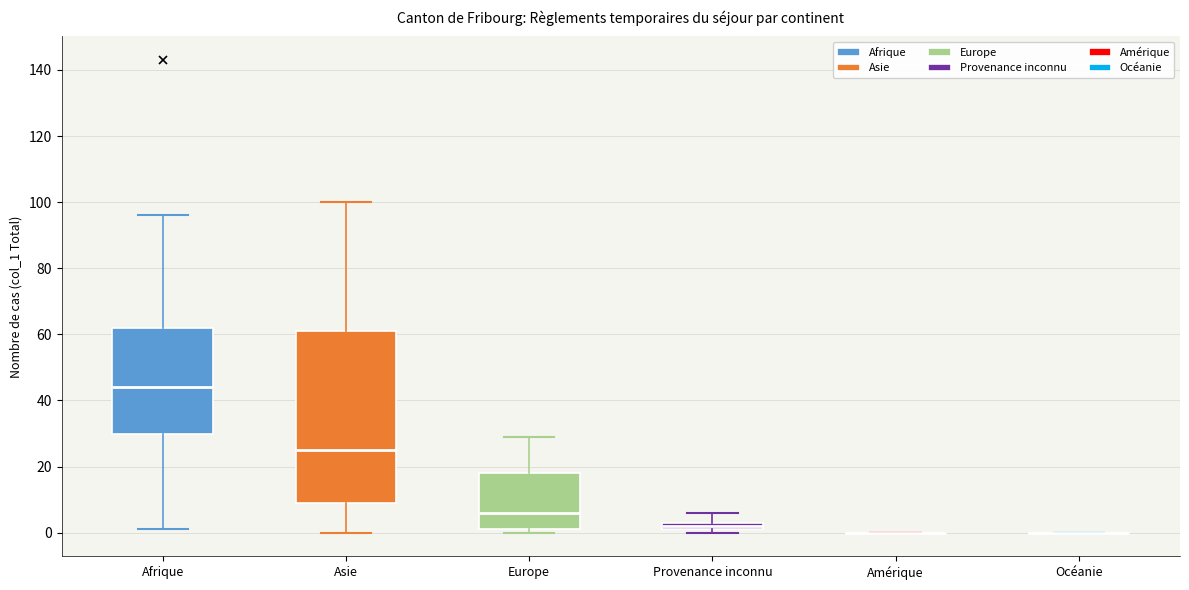

Comparing the boxes themselves (not the whiskers), which one is the tallest?

Asie